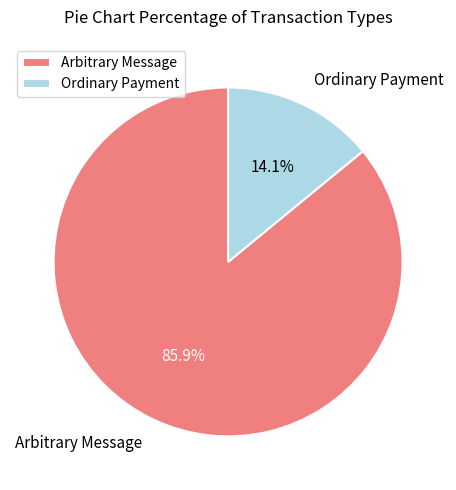

Count the number of slices in the pie.

2